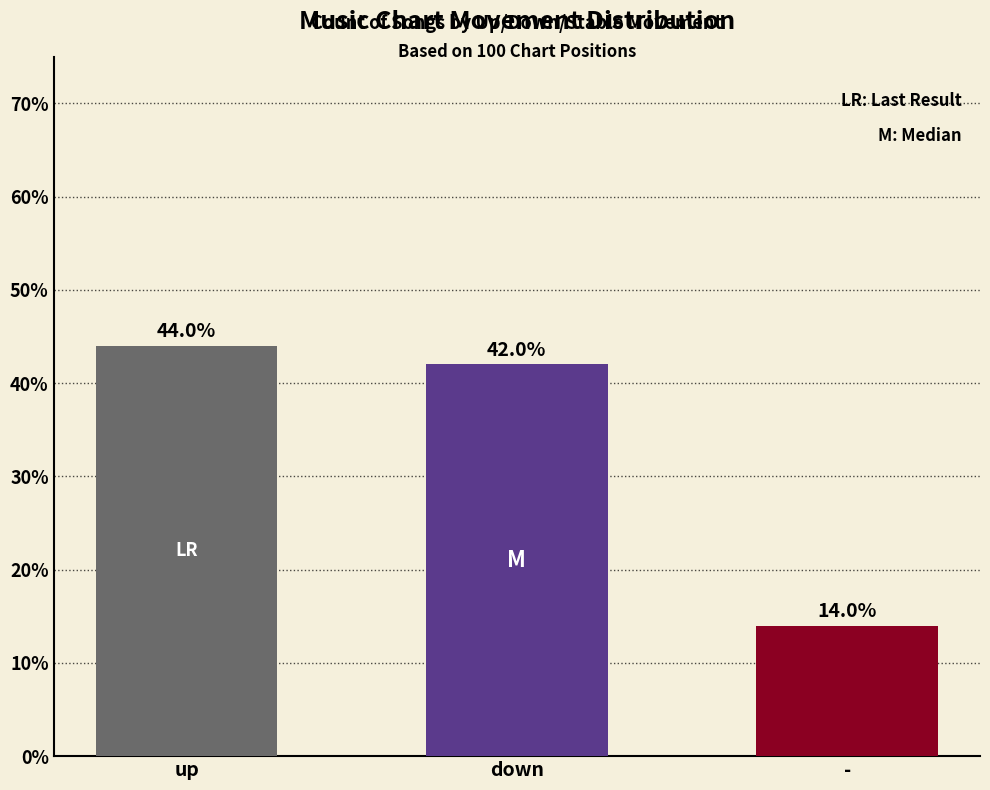

What position from the right is -?

1